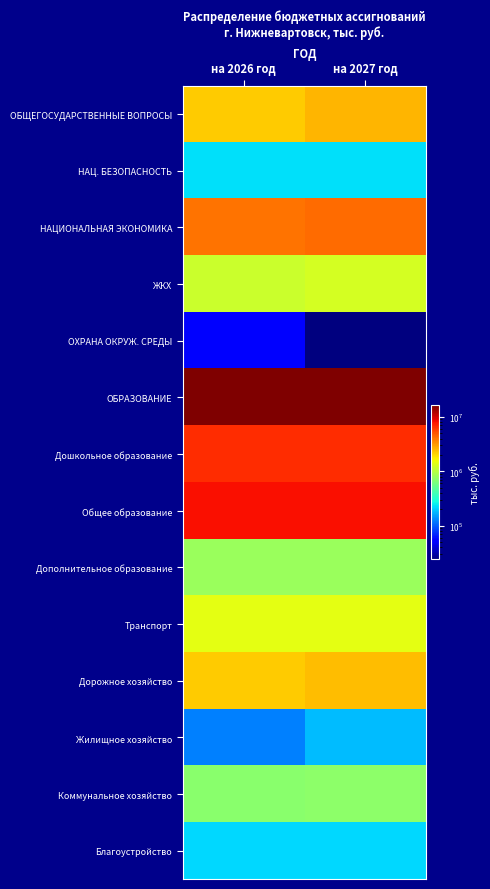

What is the total value across all series at на 2027 год?

45105036.0